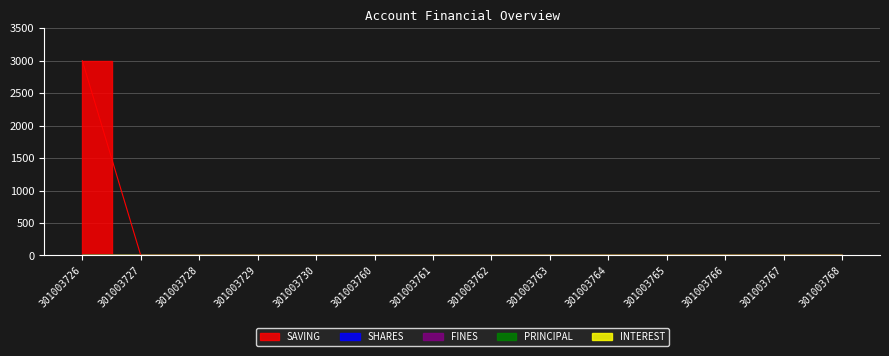

Which series has the widest spread of values?

SAVING